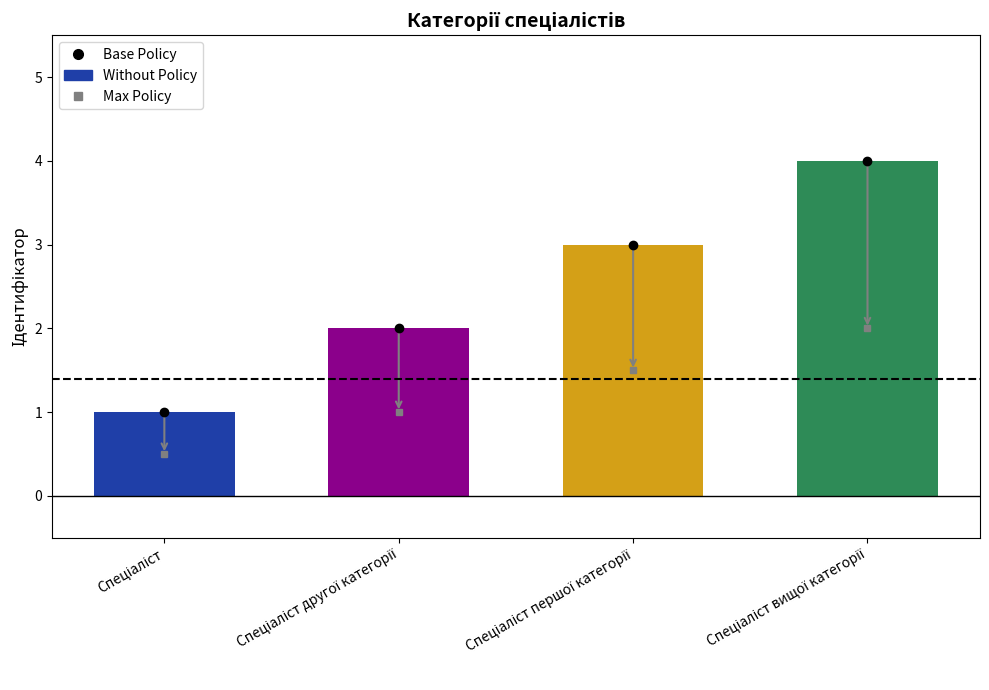

What is the difference between the maximum and minimum values?

3